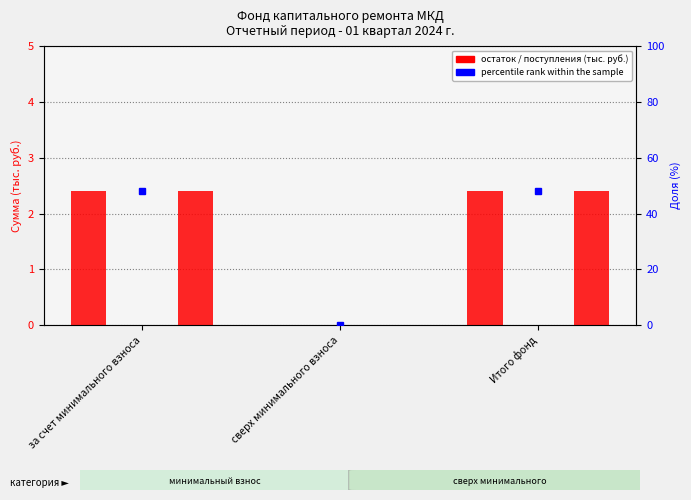

At how many categories does at least one series exceed 13?

2